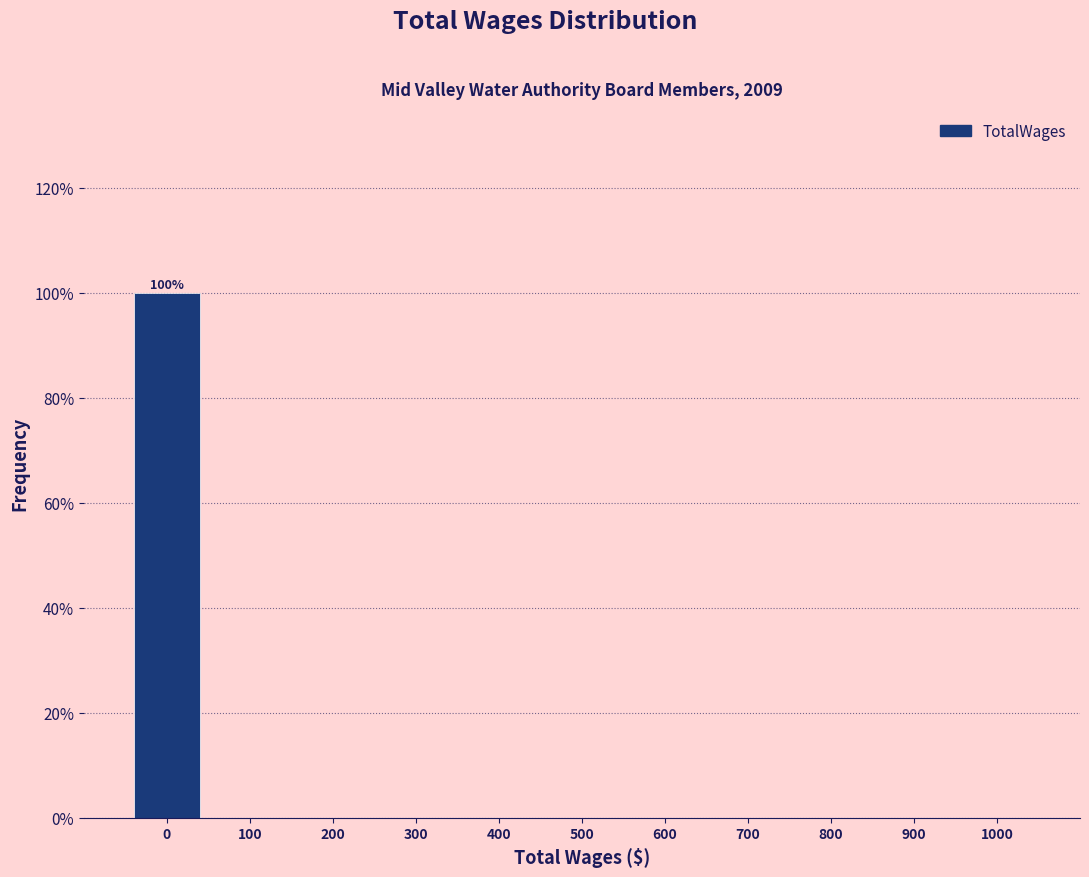

Reading left to right, list all the values displayed in this chart.

0=100	100=0	200=0	300=0	400=0	500=0	600=0	700=0	800=0	900=0	1000=0